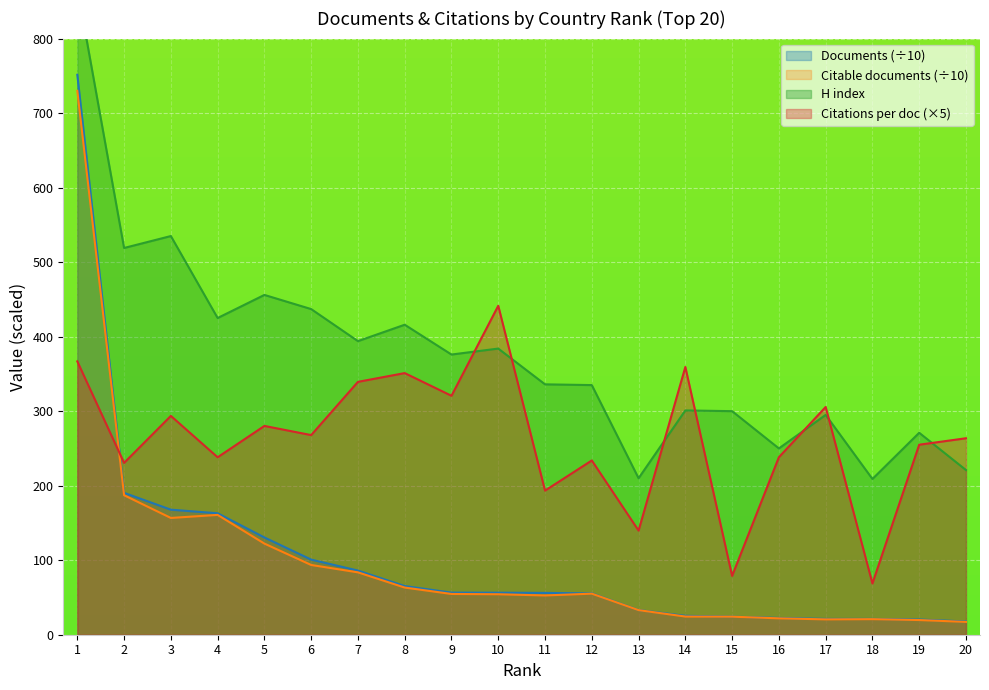

The Documents series shows 76.5 at 12. True or false?

False